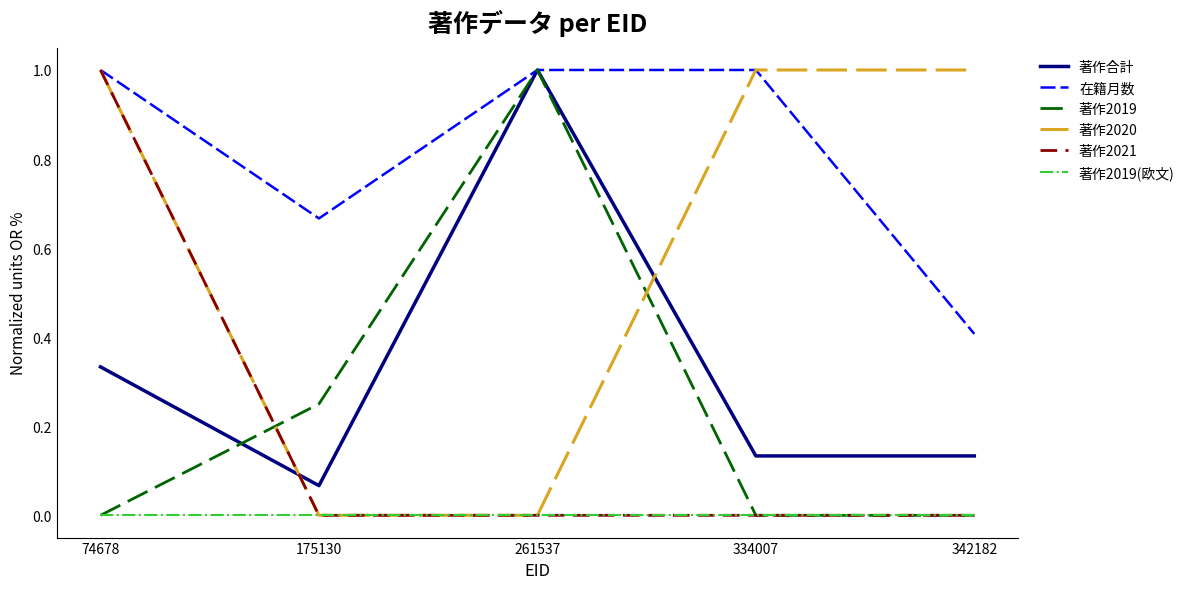

What are all the series names shown in the legend?

著作合計, 在籍月数, 著作2019, 著作2020, 著作2021, 著作2019(欧文)